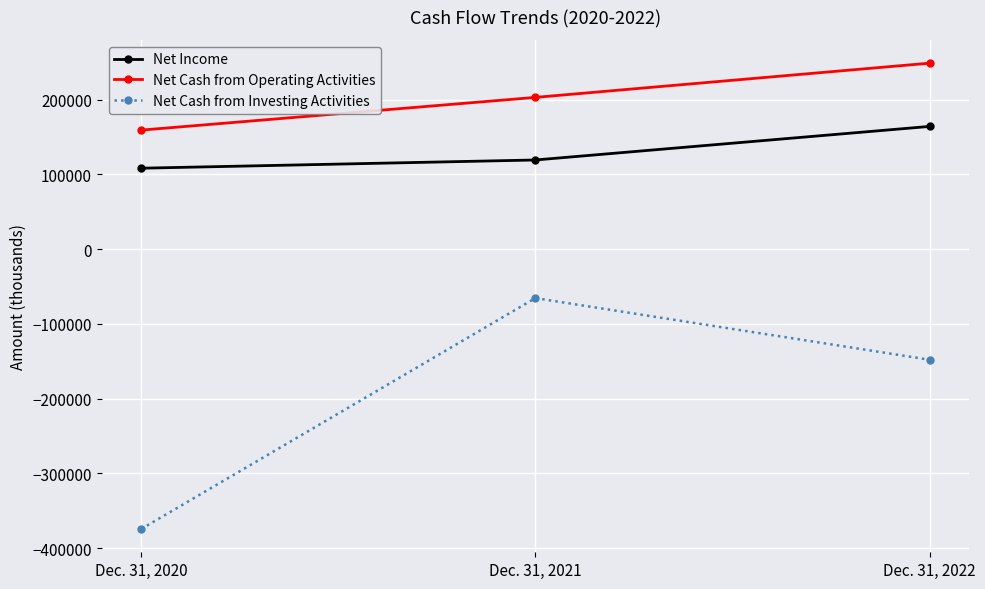

What is the sum of the Net Income values at Dec. 31, 2022 and Dec. 31, 2020?

272492